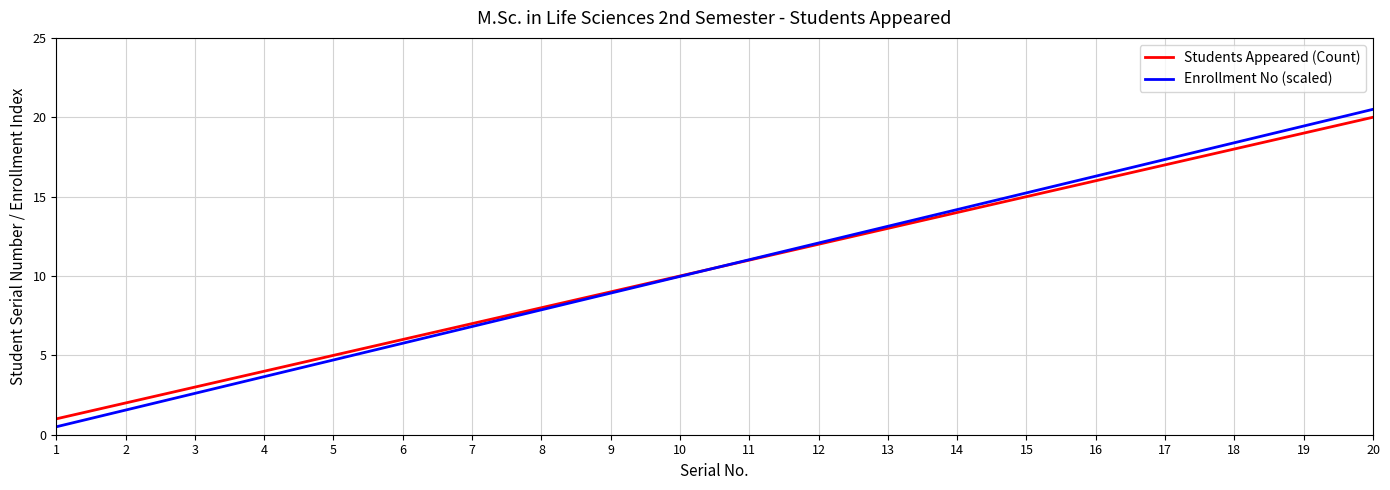

True or false: Students Appeared (Count) has more than 0 interior local peaks.

False